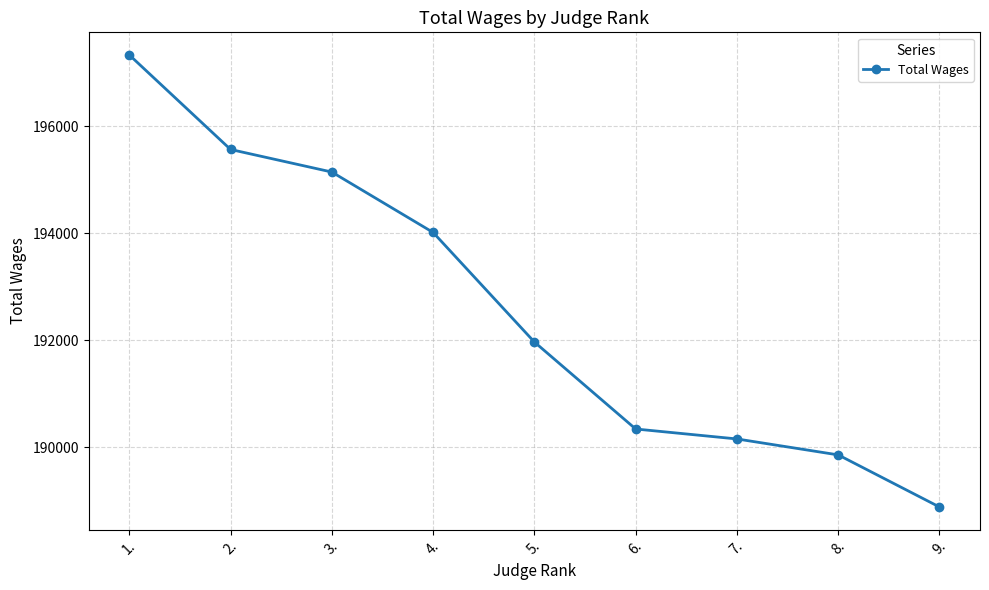

The value at 5. is 191971. True or false?

True